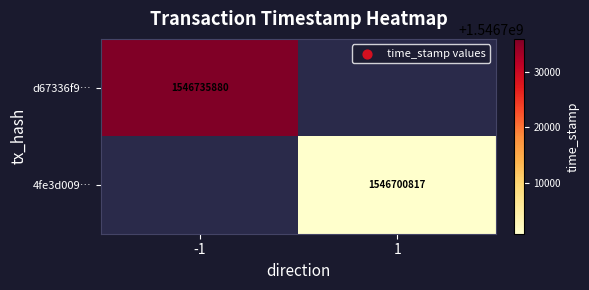

At how many categories does at least one series exceed 1546712196?

1